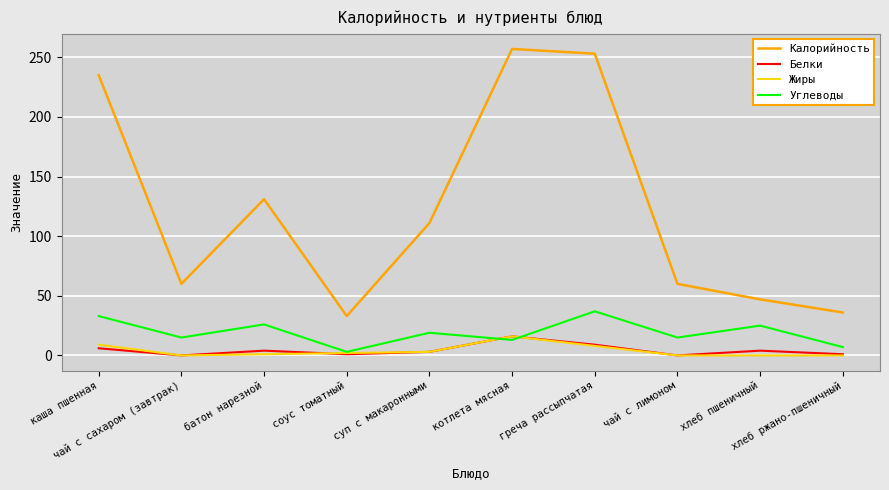

What is the minimum value for Калорийность?

33